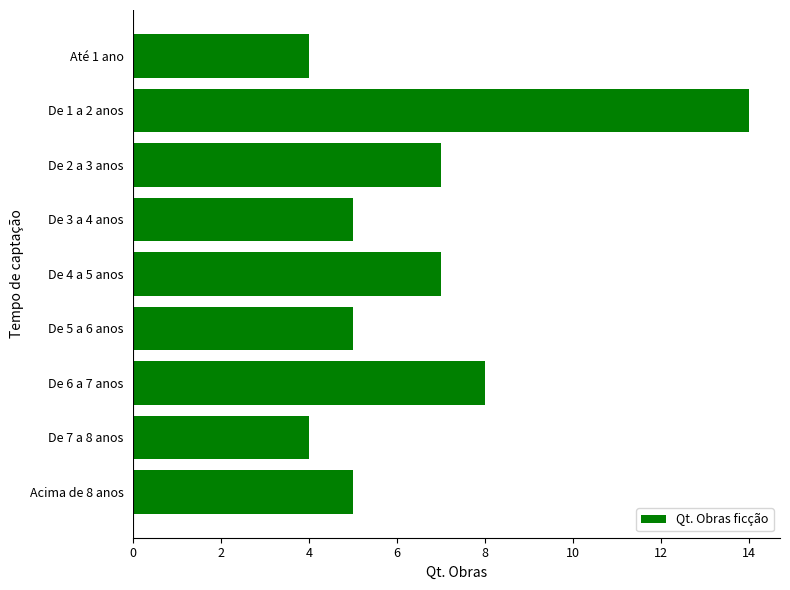

Count the number of data series in this chart.

1